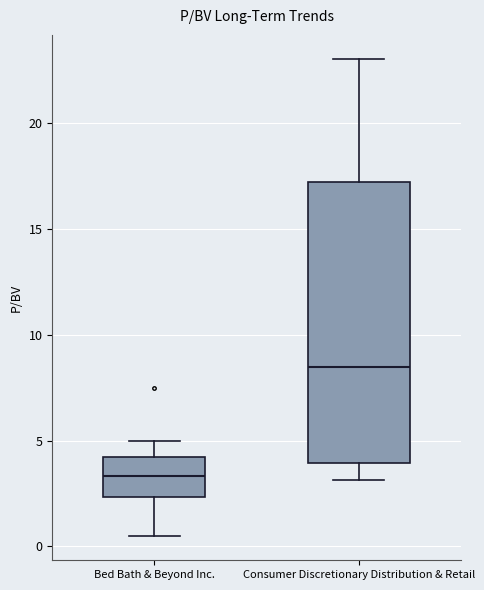

Reading left to right, transcribe this box plot: for each box, give where its median line is, the range the box spans, and where its two whiskers end, as read against the y-axis. The values are not printed on the chart, so give them approximately, as read against the axis.

Bed Bath & Beyond Inc.: median 3.5, box 2.5 to 4.0, whiskers 0.5 to 5.0
Consumer Discretionary Distribution & Retail: median 8.5, box 4.0 to 17.0, whiskers 3.0 to 23.0